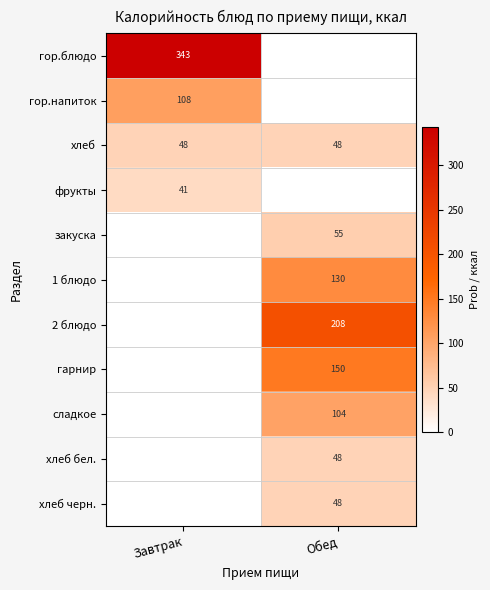

Is the value of фрукты at Завтрак greater than the value of хлеб at Завтрак?

No